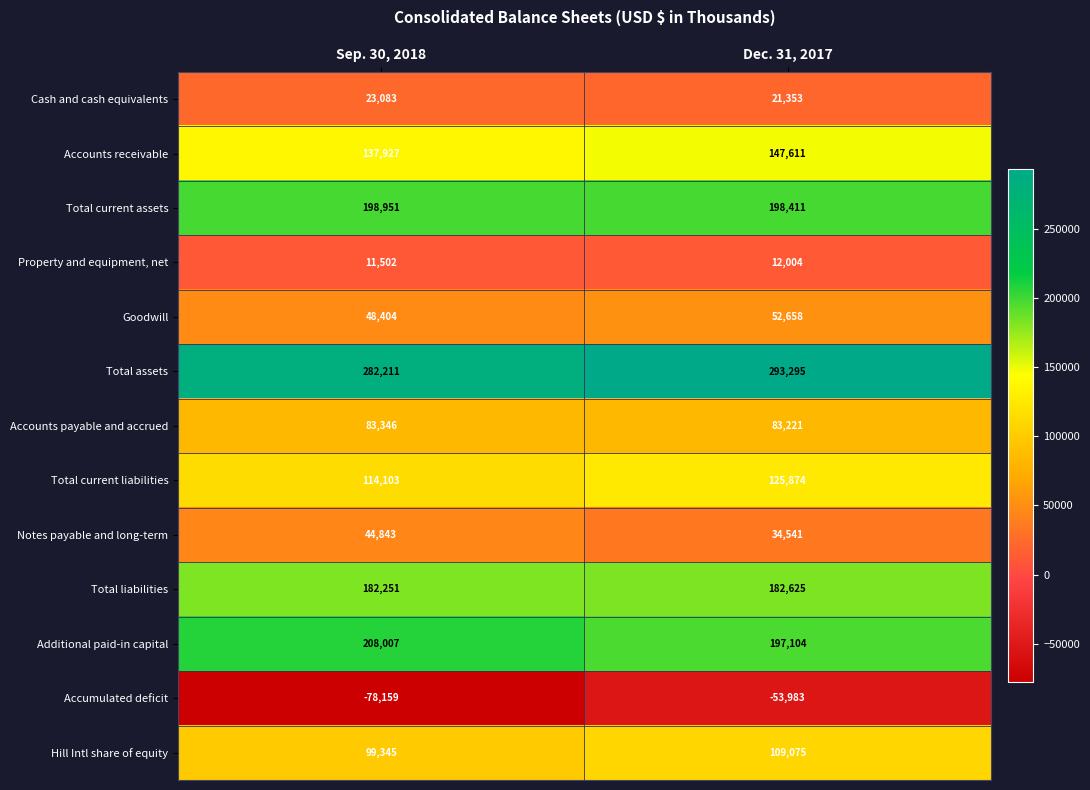

Which series has the largest total across all categories?

Total assets